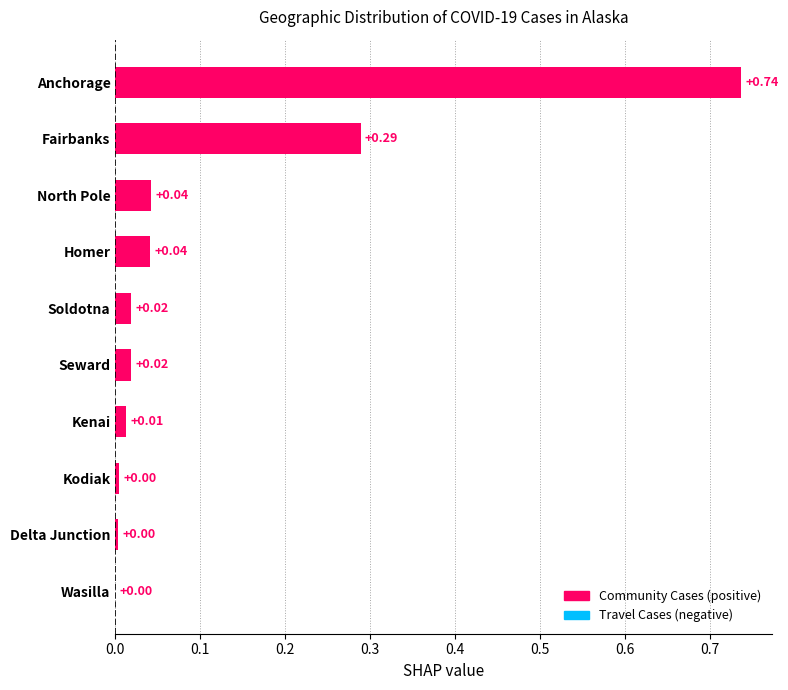

Which category has the highest value across all series?

Anchorage